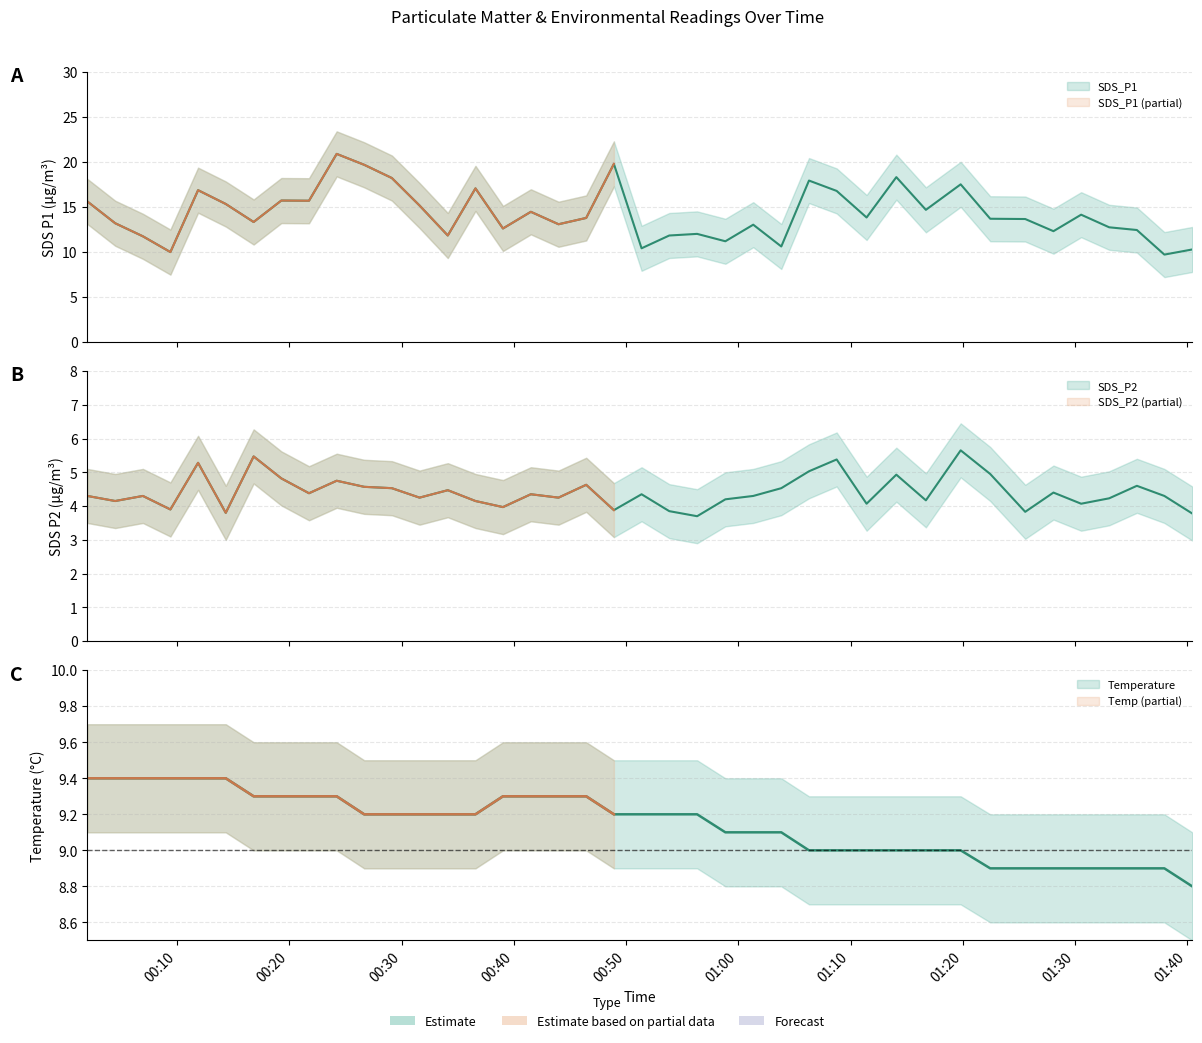

How many data points in SDS_P2 are less than 4?

8